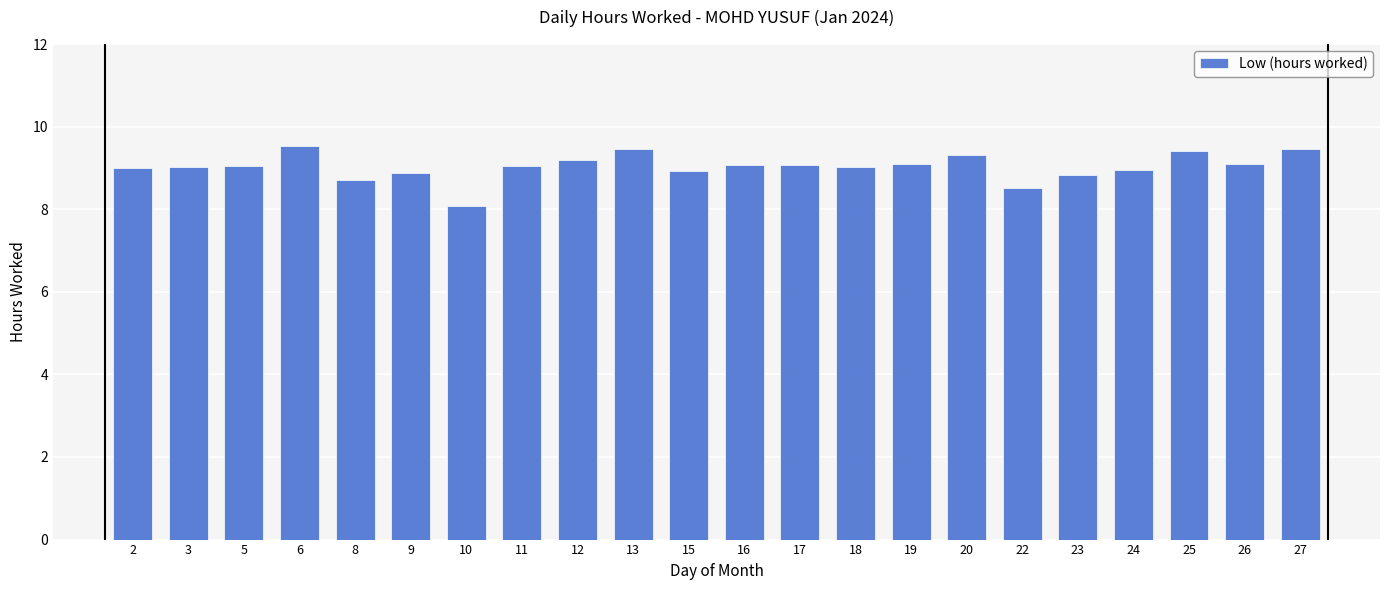

What is the value of the 7th bar from the left?

8.1